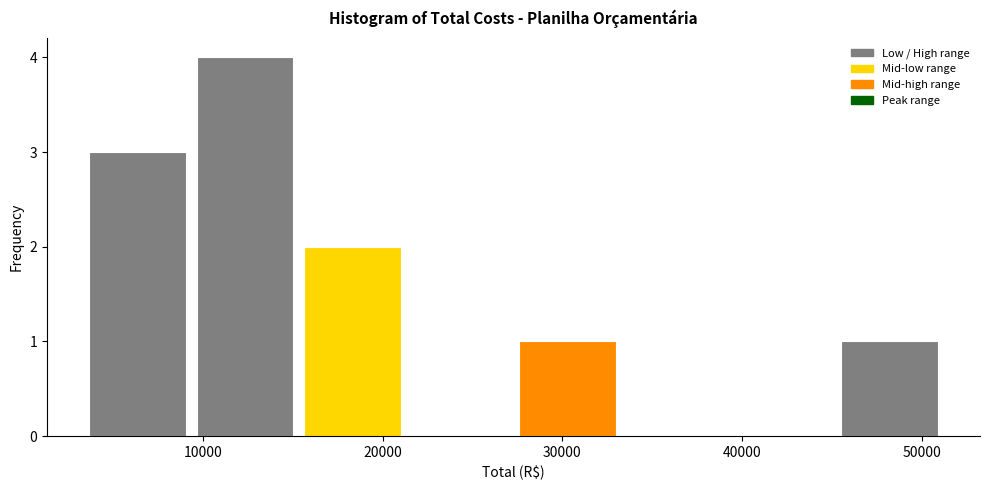

How tall is the bar that spans 3000 to 9000 on the x-axis? Neither the bar edges nor the heights are printed on the chart, so give them approximately, as read against the axes.

3